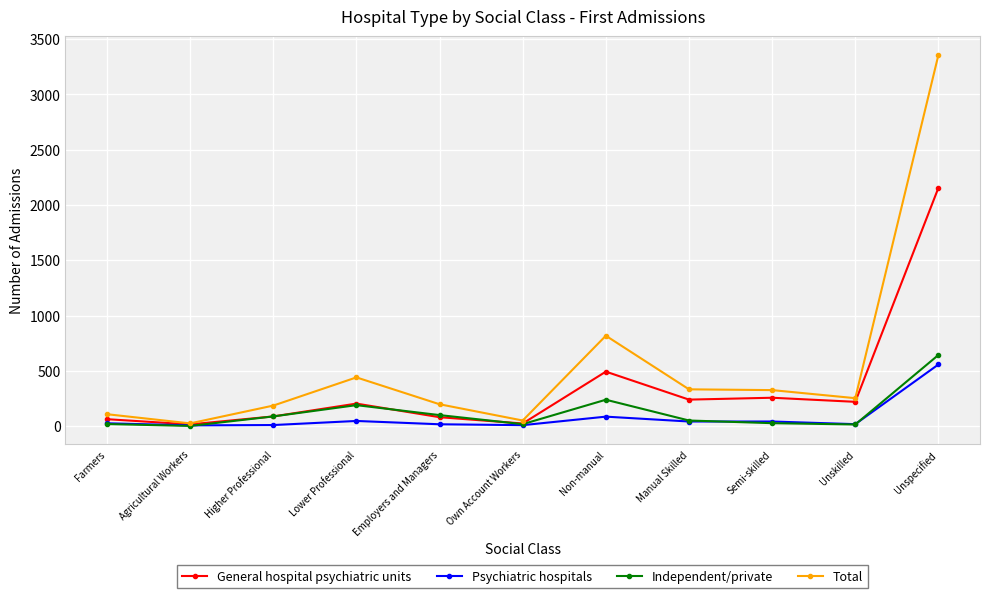

Rank the series by their maximum value, from highest to lowest.

Total, General hospital psychiatric units, Independent/private, Psychiatric hospitals